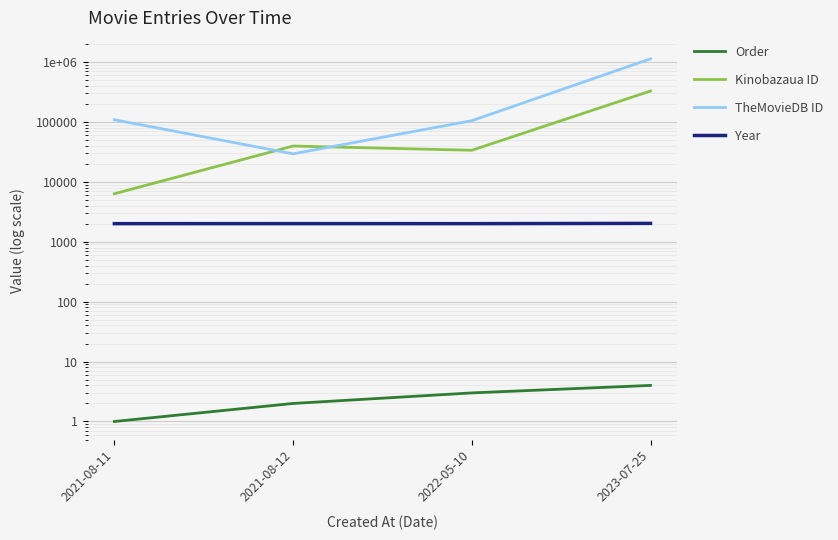

What is the minimum value shown in the chart?

1